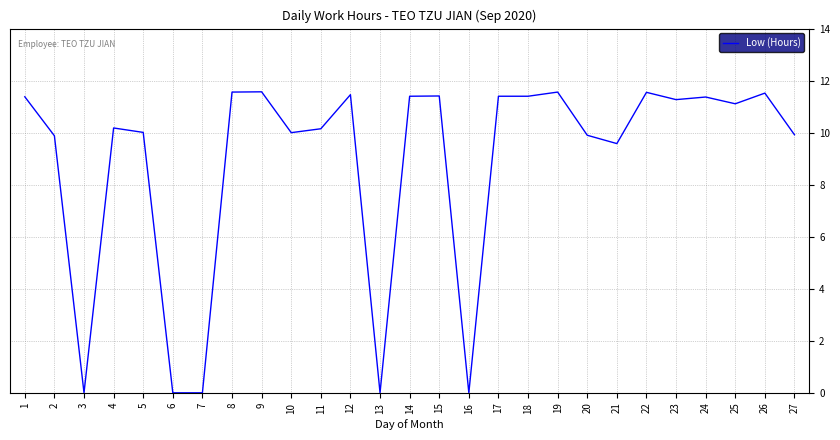

True or false: the data shows 0.0 at 16.

True